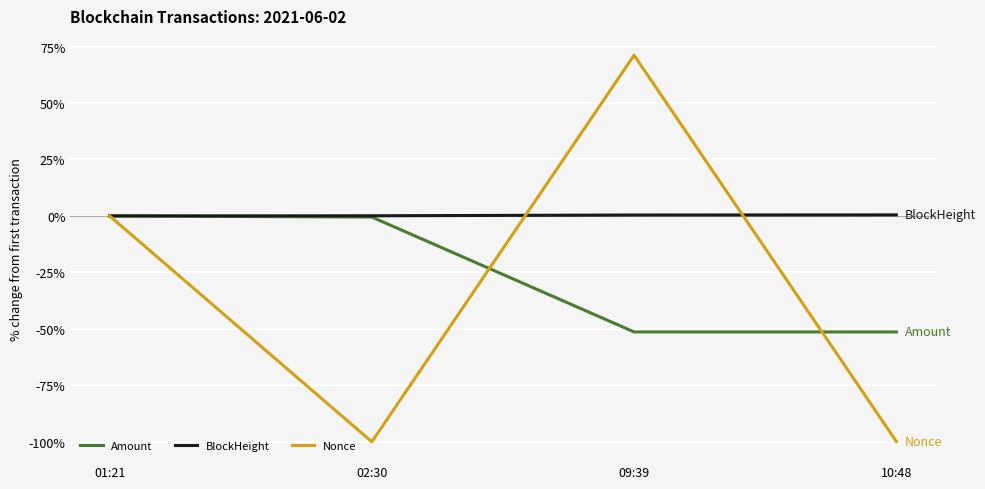

Is this an area chart (filled region under the line)?

No